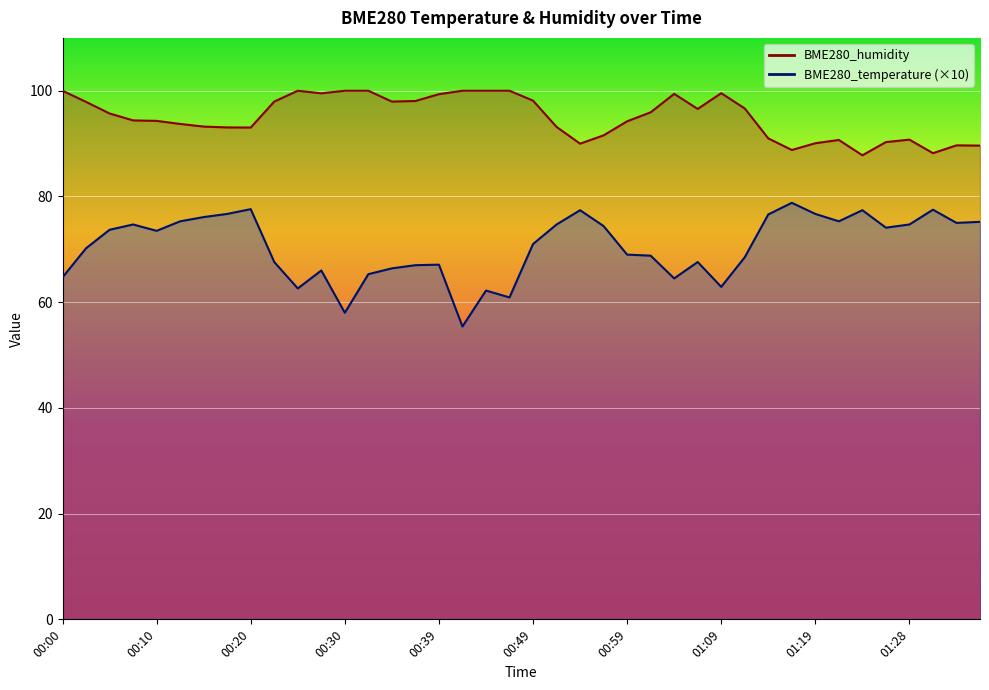

True or false: BME280_humidity has a value of 143.4 at 00:35.

False